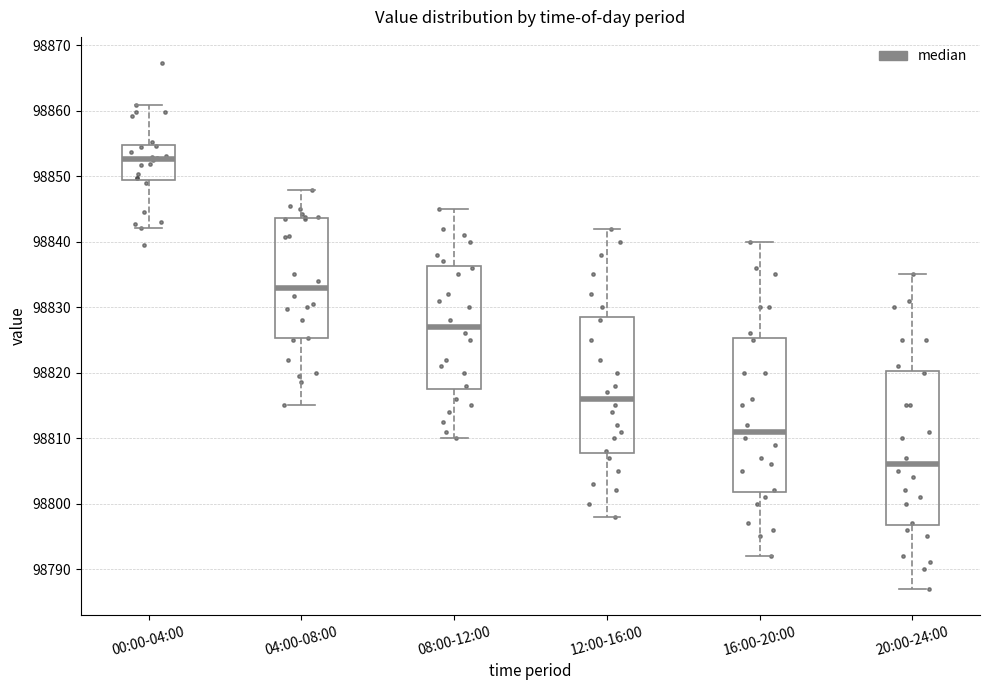

Which box's median line is the highest?

00:00-04:00